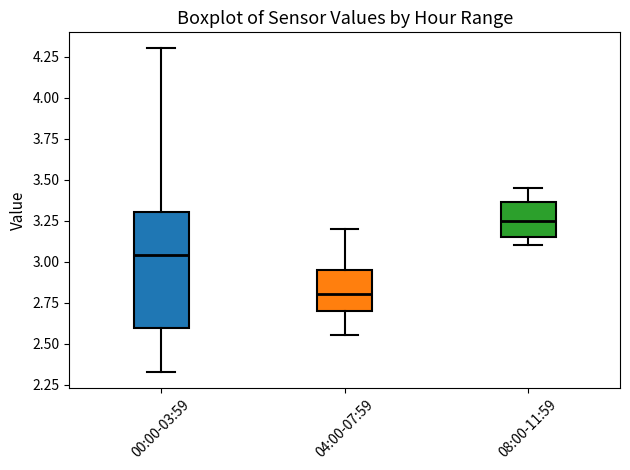

Which box has the lowest median line?

04:00-07:59